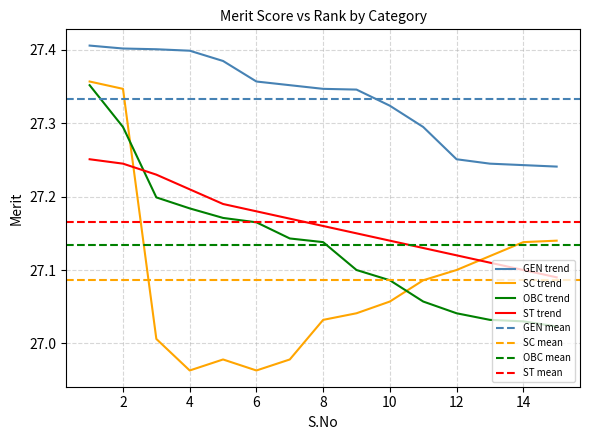

True or false: ST trend has a value of 48.5 at 4.

False